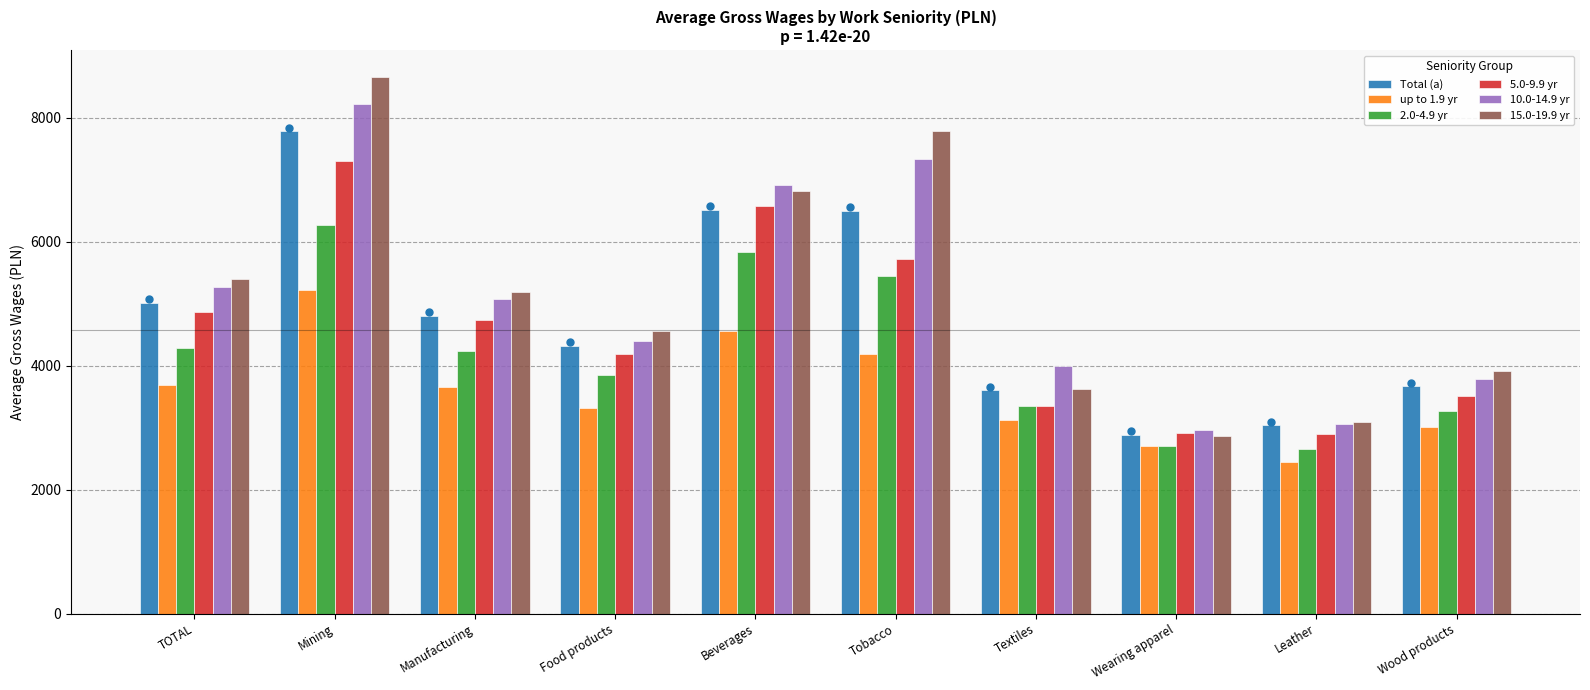

Which series changed the most between Tobacco and Textiles?

15.0-19.9 yr